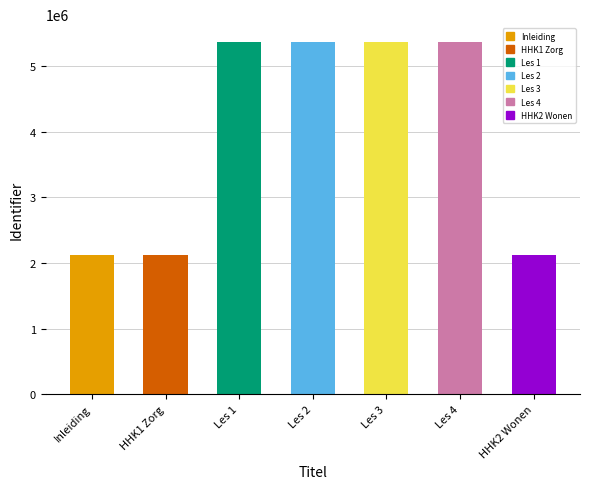

The value at Les 2 is 9350119. True or false?

False